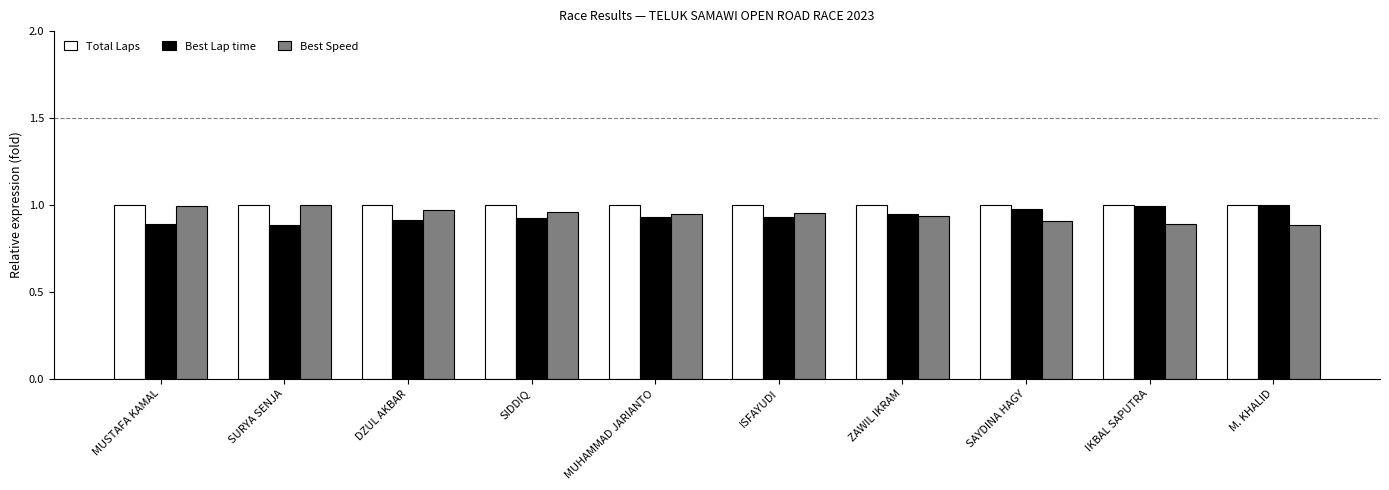

What is the total value across all series at ISFAYUDI?

2.9